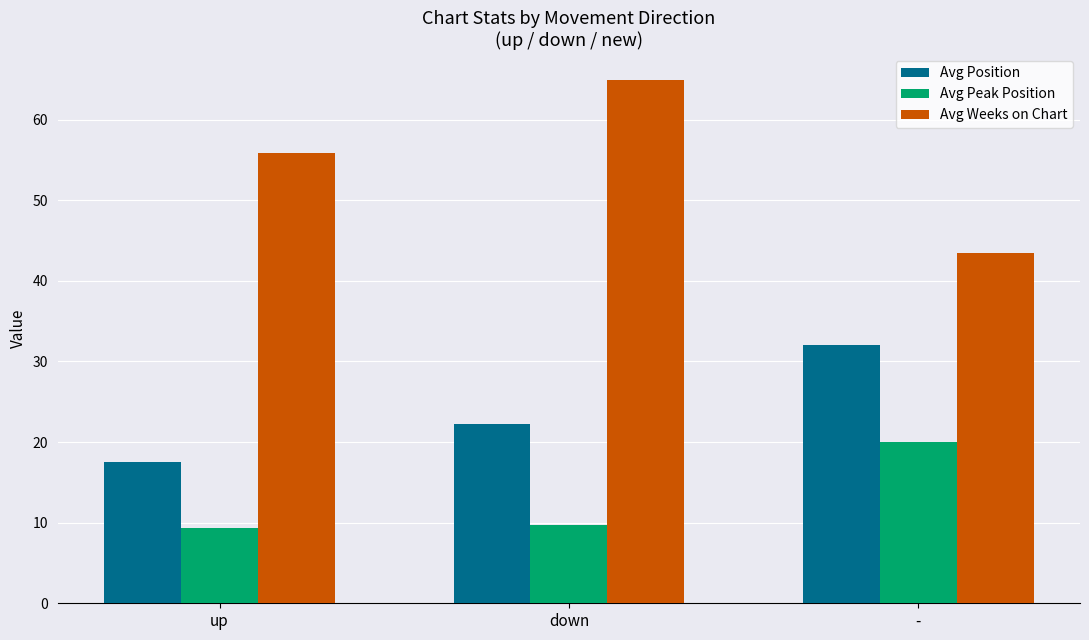

Which series has the largest total across all categories?

Avg Weeks on Chart